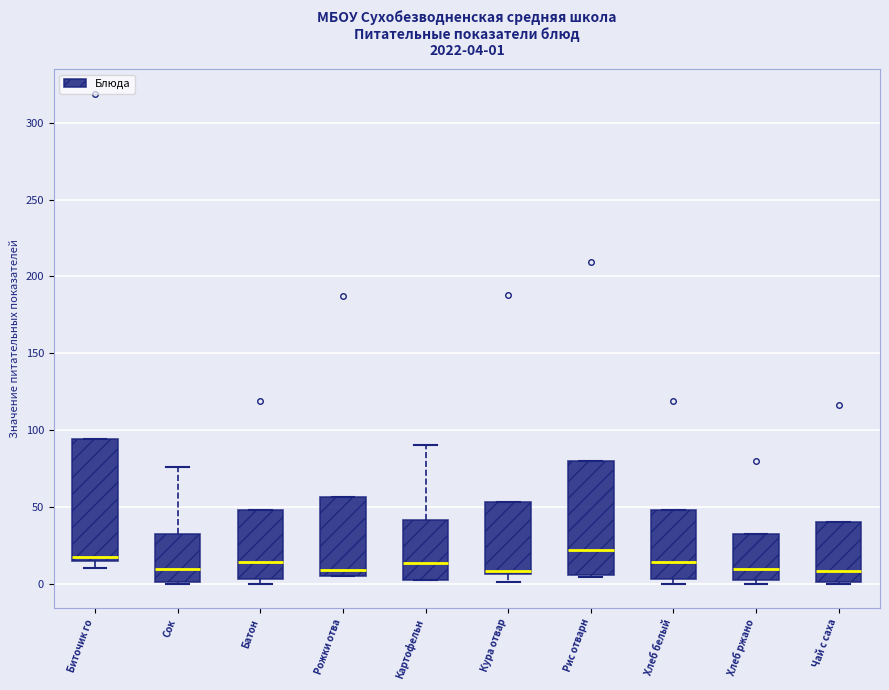

Comparing the boxes themselves (not the whiskers), which one is the tallest?

Биточик го